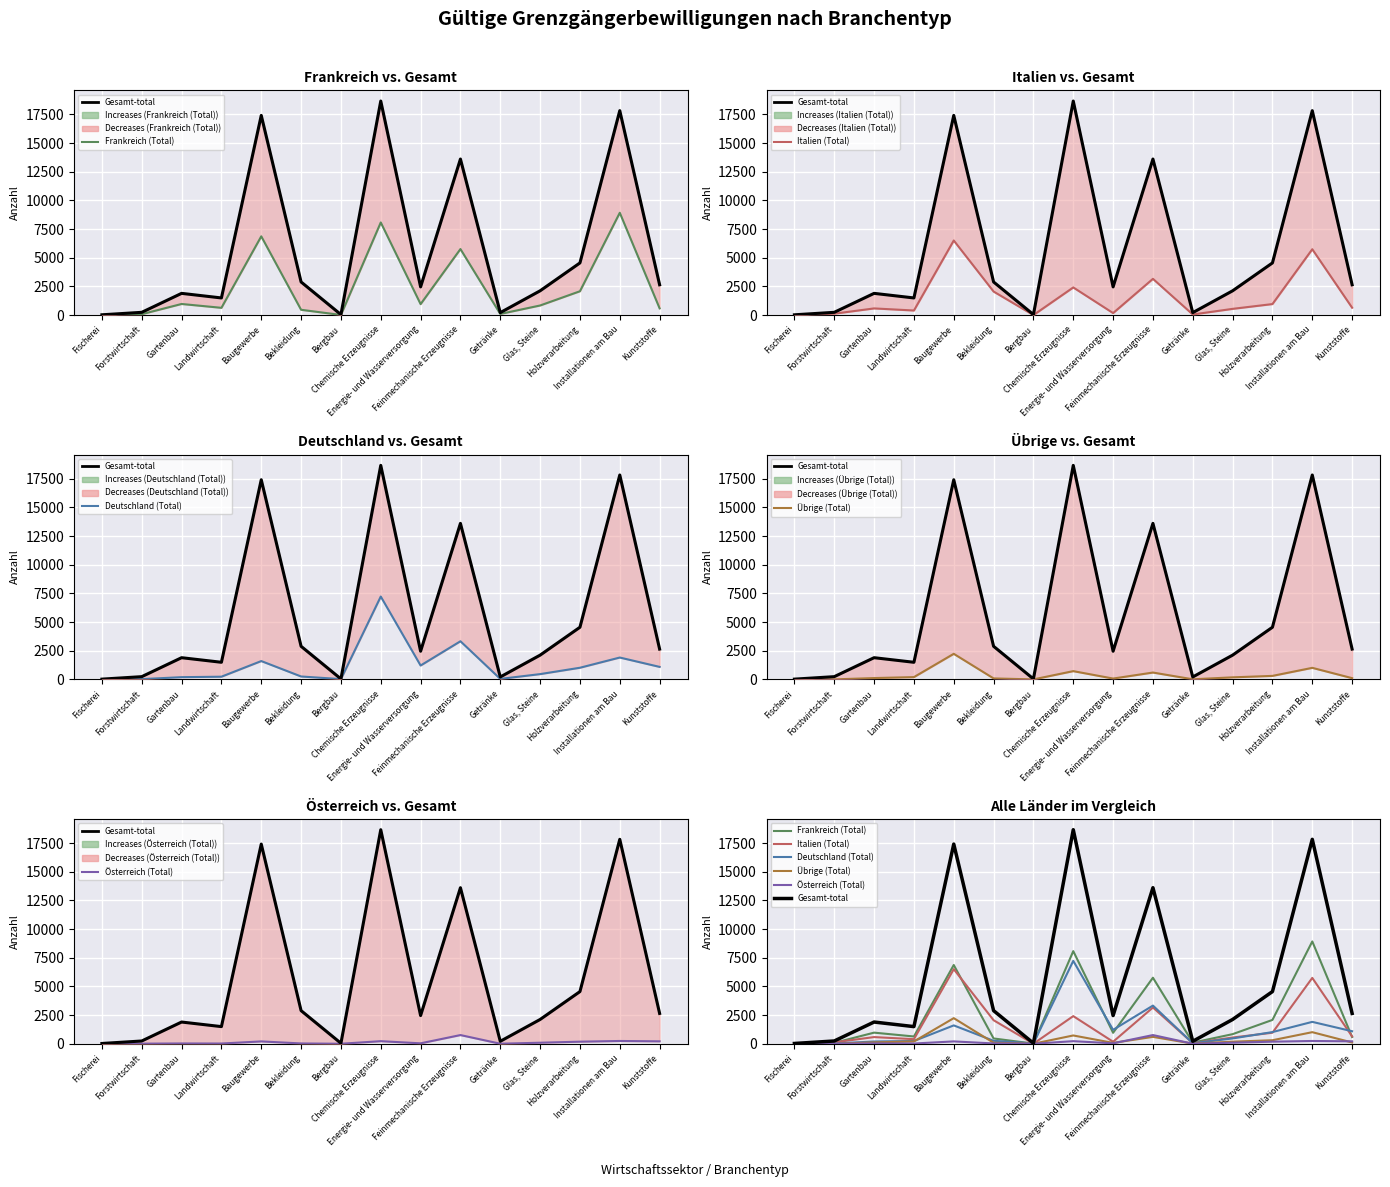

What is the difference between the Übrige (Total) values at Fischerei and Bekleidung?

87